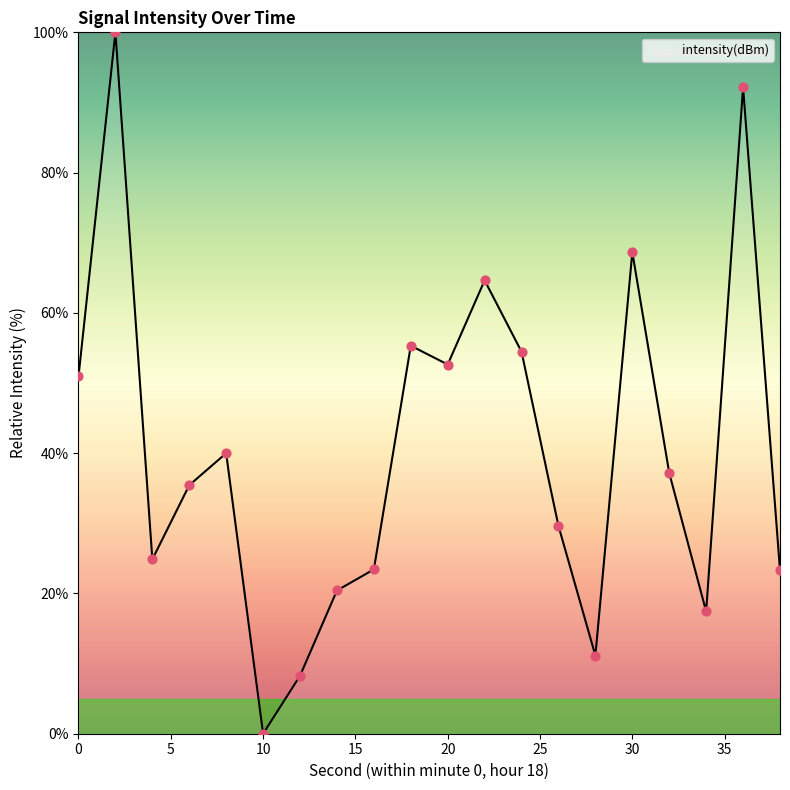

What is the maximum value shown in the chart?

100.0